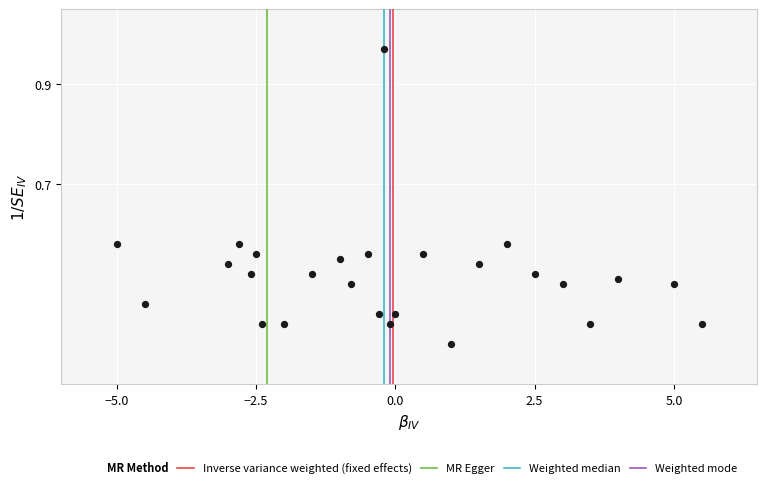

What is the range of X values (max minus min)?

10.5